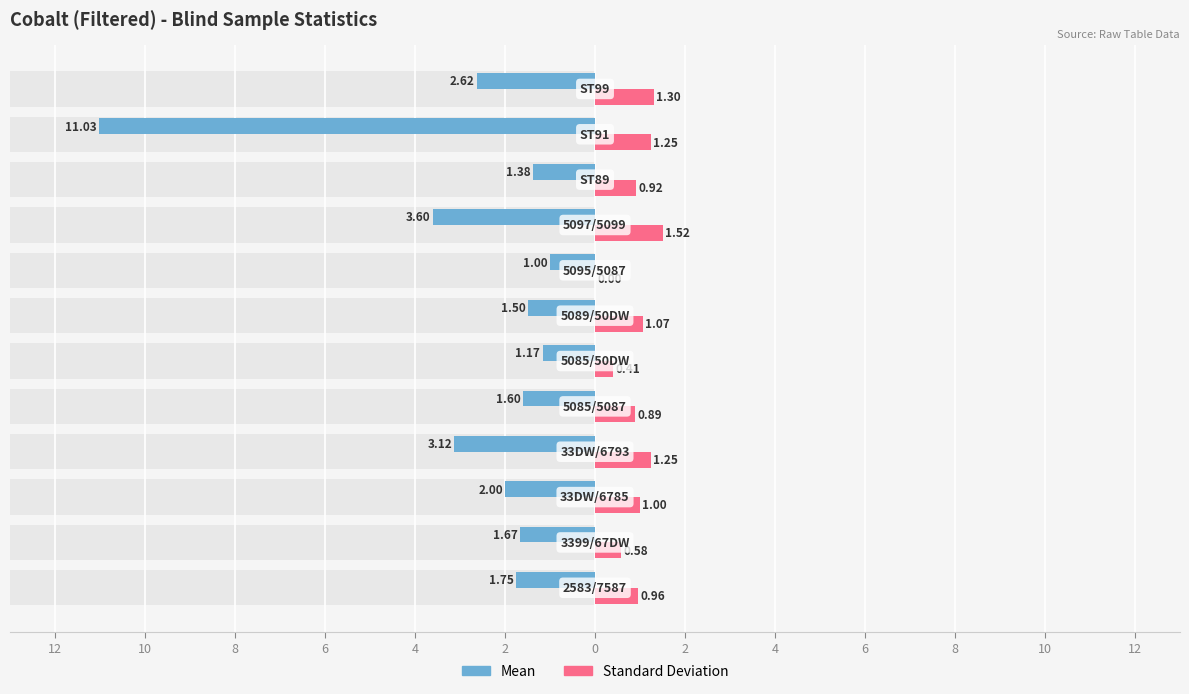

Reading left to right, extract all data points from this chart.

Mean: -1.8	-1.7	-2.0	-3.1	-1.6	-1.2	-1.5	-1.0	-3.6	-1.4	-11.0	-2.6
Standard Deviation: 1.0	0.6	1.0	1.2	0.9	0.4	1.1	0.0	1.5	0.9	1.2	1.3